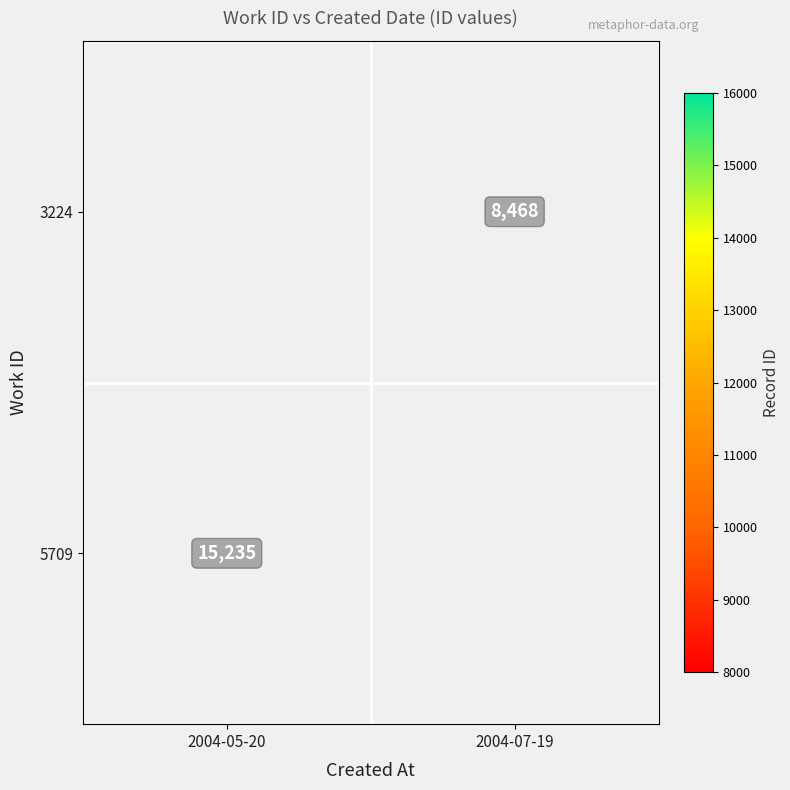

Is it true that 5709 equals 15235 at 2004-05-20?

True